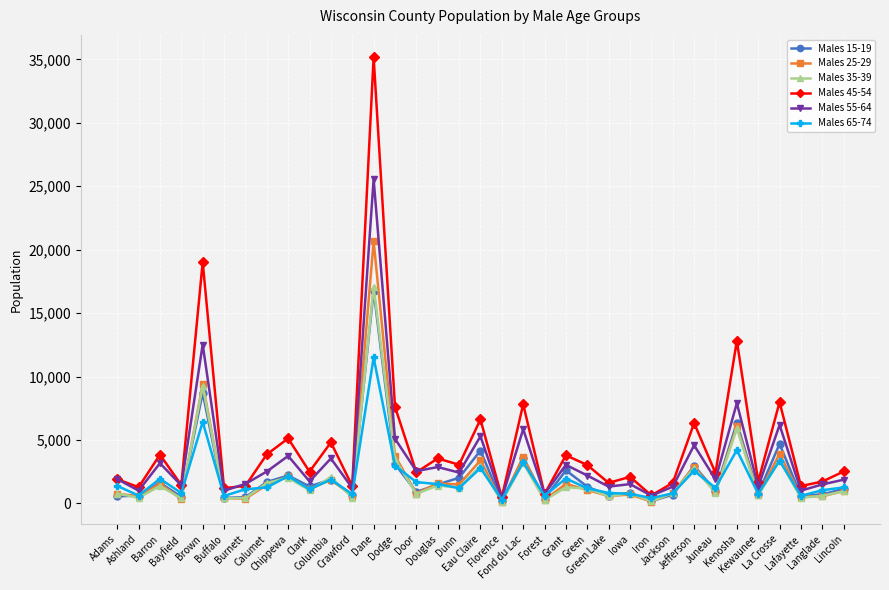

What are all the series names shown in the legend?

Males 15-19, Males 25-29, Males 35-39, Males 45-54, Males 55-64, Males 65-74